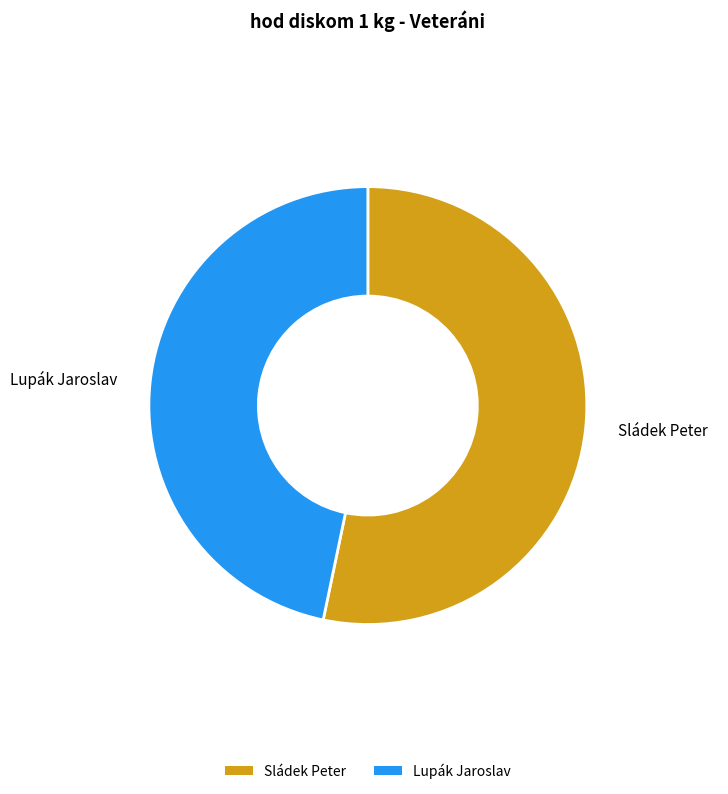

Rank the categories by value from highest to lowest.

Sládek Peter, Lupák Jaroslav